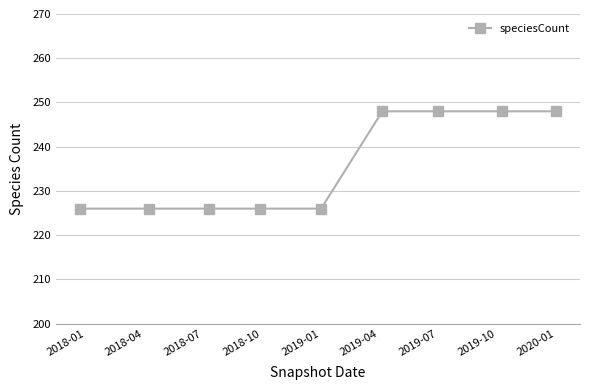

What is the smallest value displayed?

226